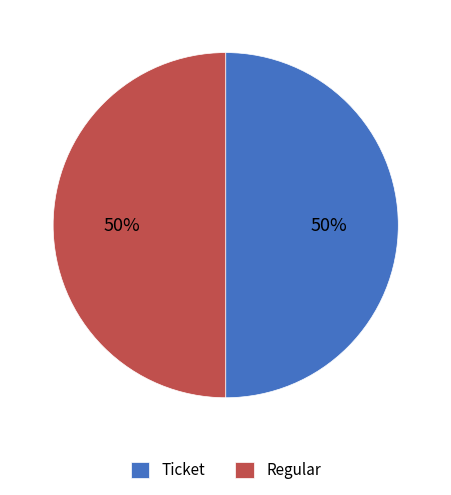

What is the ratio of the value at Ticket to the value at Regular?

1.0